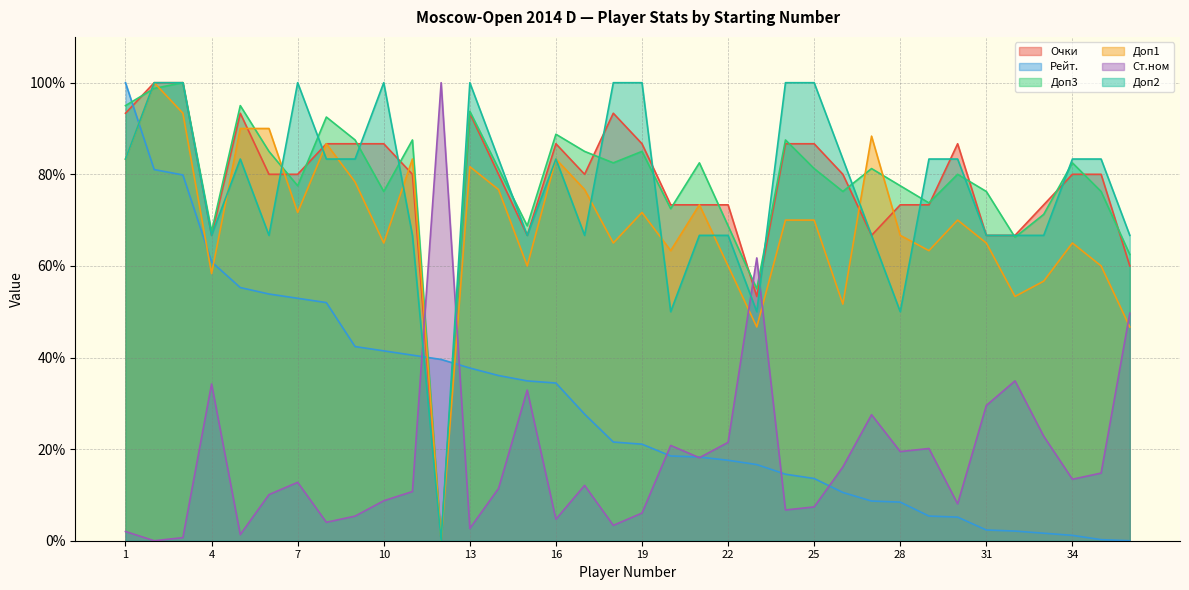

How many values in Доп3 are above zero?

35